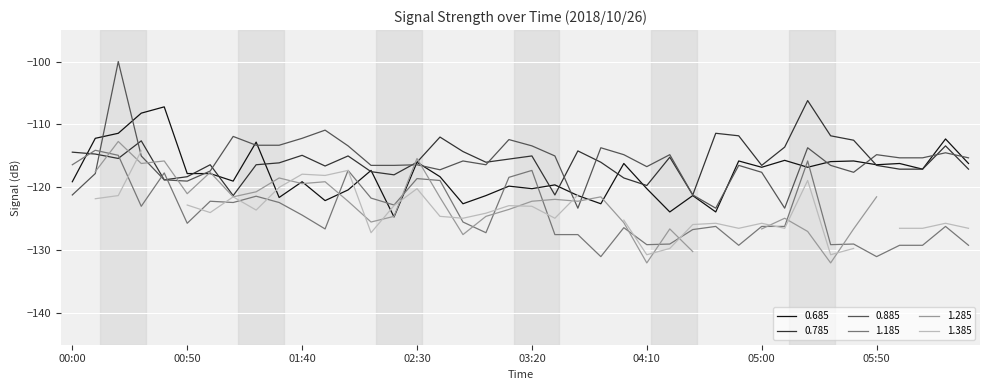

Is the value of 1.185 at 06:20 greater than the value of 0.785 at 00:10?

No